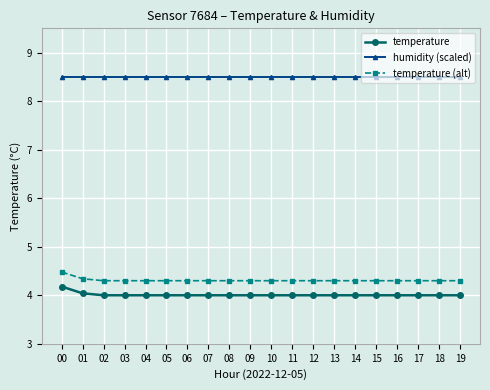

What is the difference between the temperature values at 18 and 00?

0.2